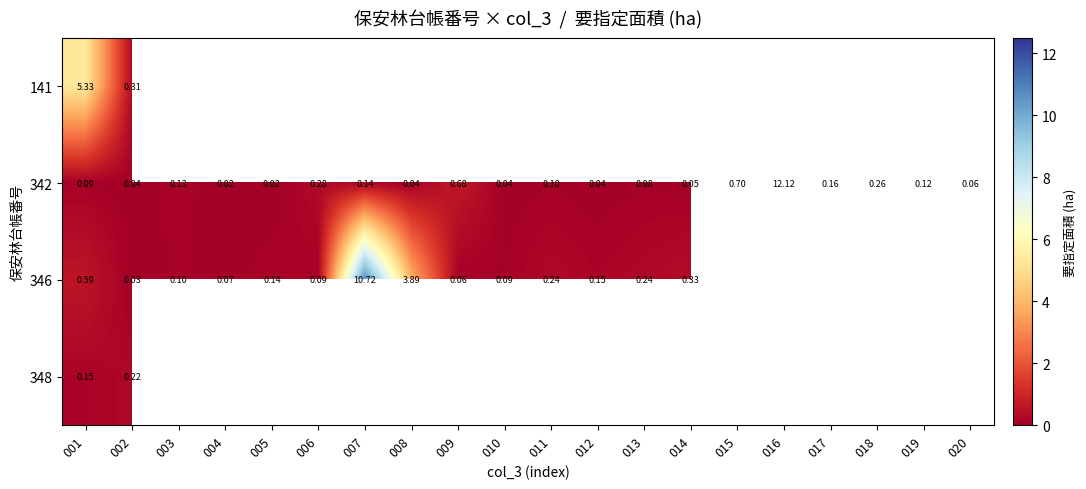

How many data points in 141 are above 0?

2